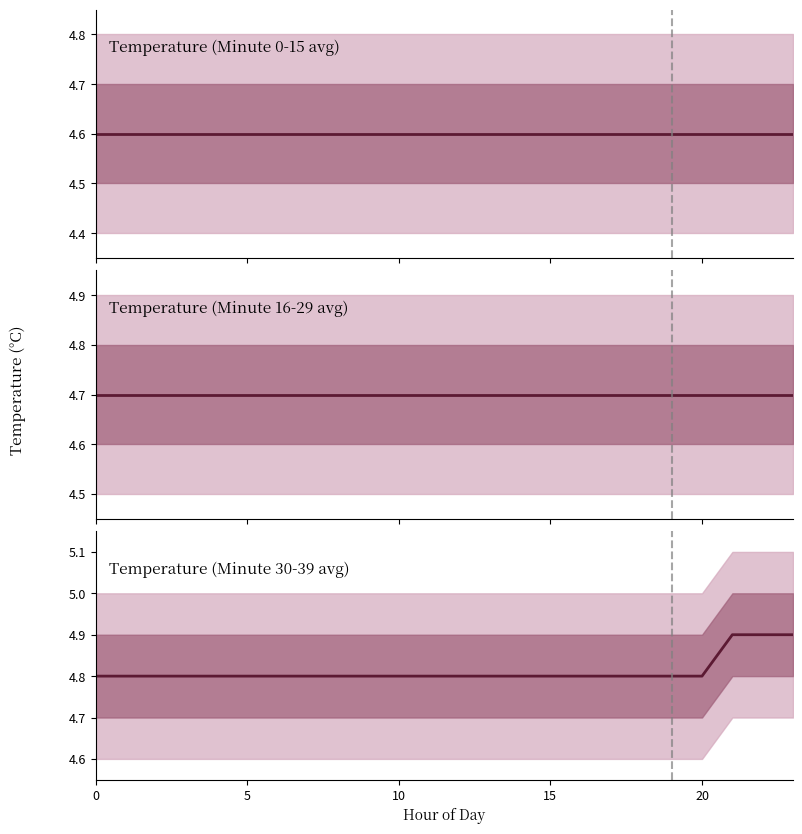

What is the difference between the maximum and minimum values?

0.1